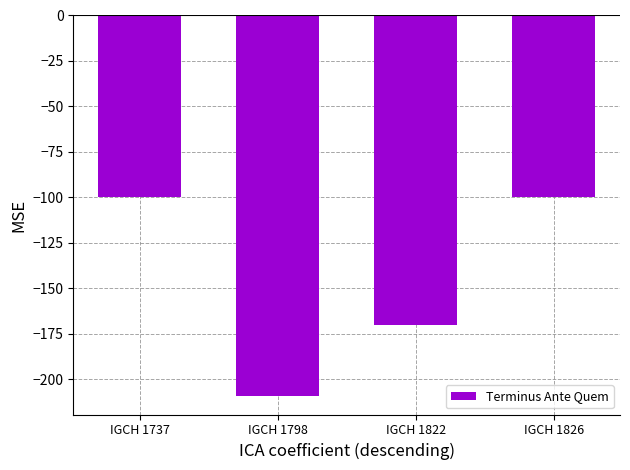

What is the value of the 2nd bar from the left?

-209